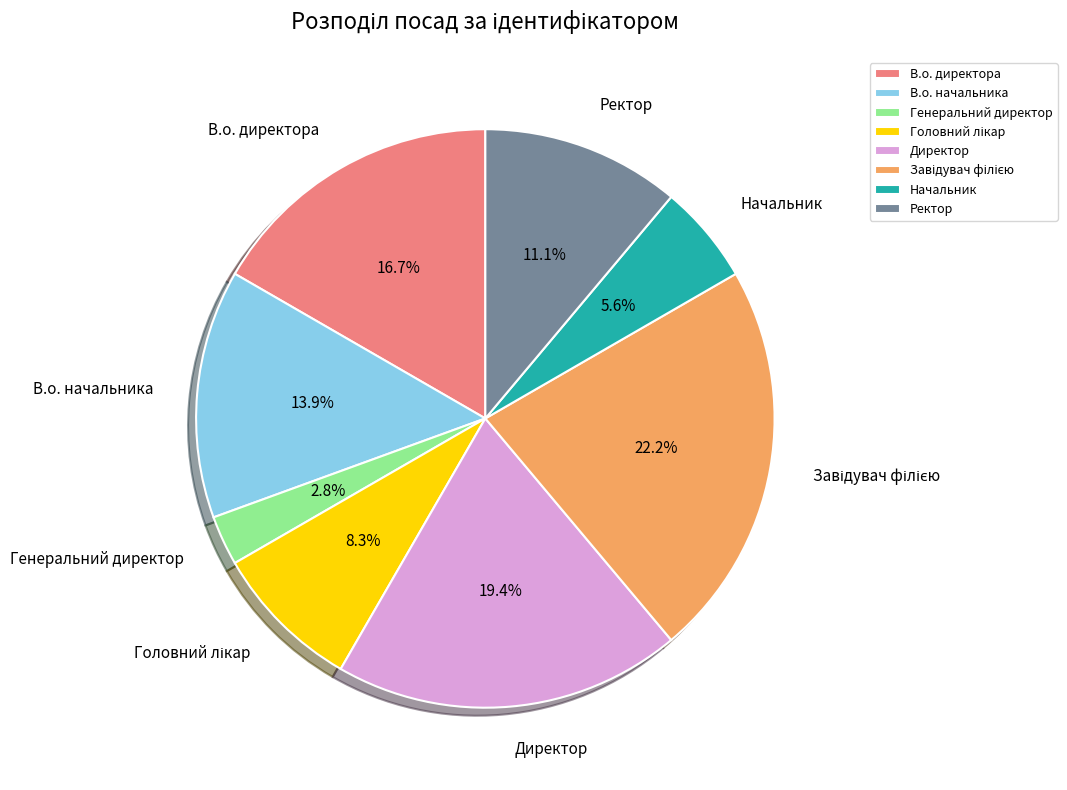

Combined, do В.о. начальника and Директор account for over 50%?

No